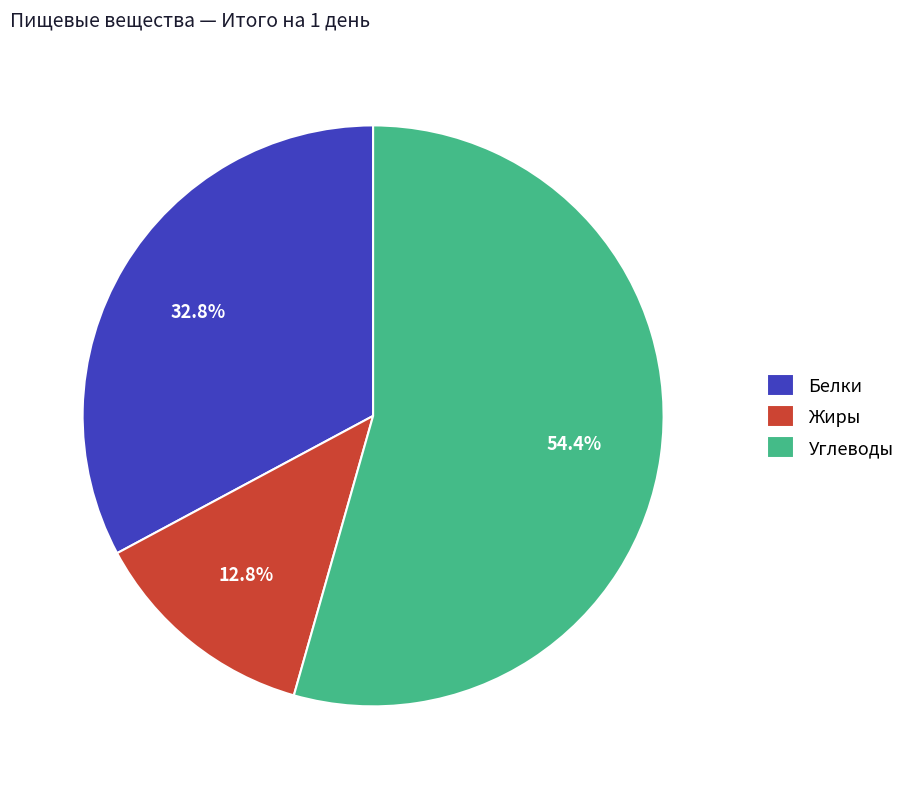

What is the ratio of the value at Белки to the value at Углеводы?

0.6